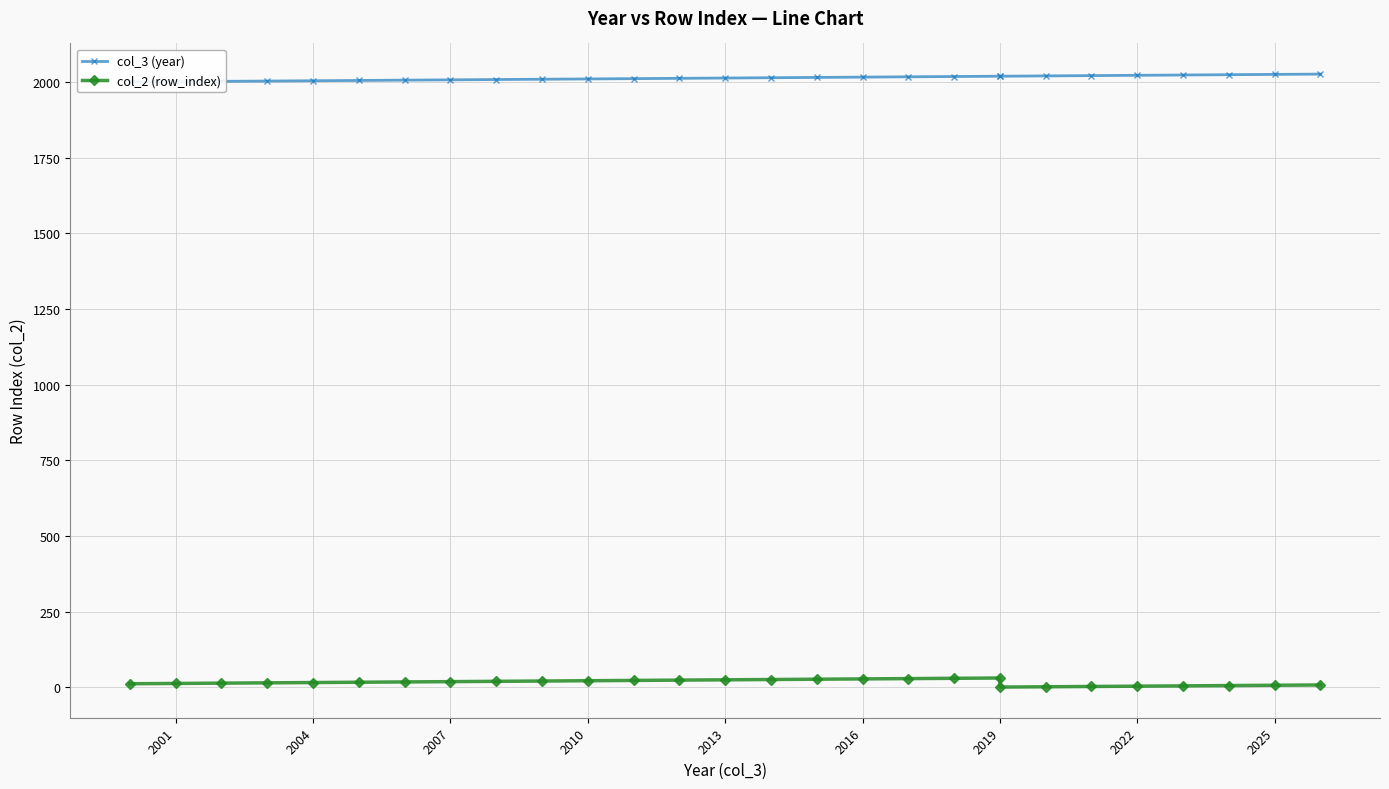

What is the minimum value for col_2 (row_index)?

1